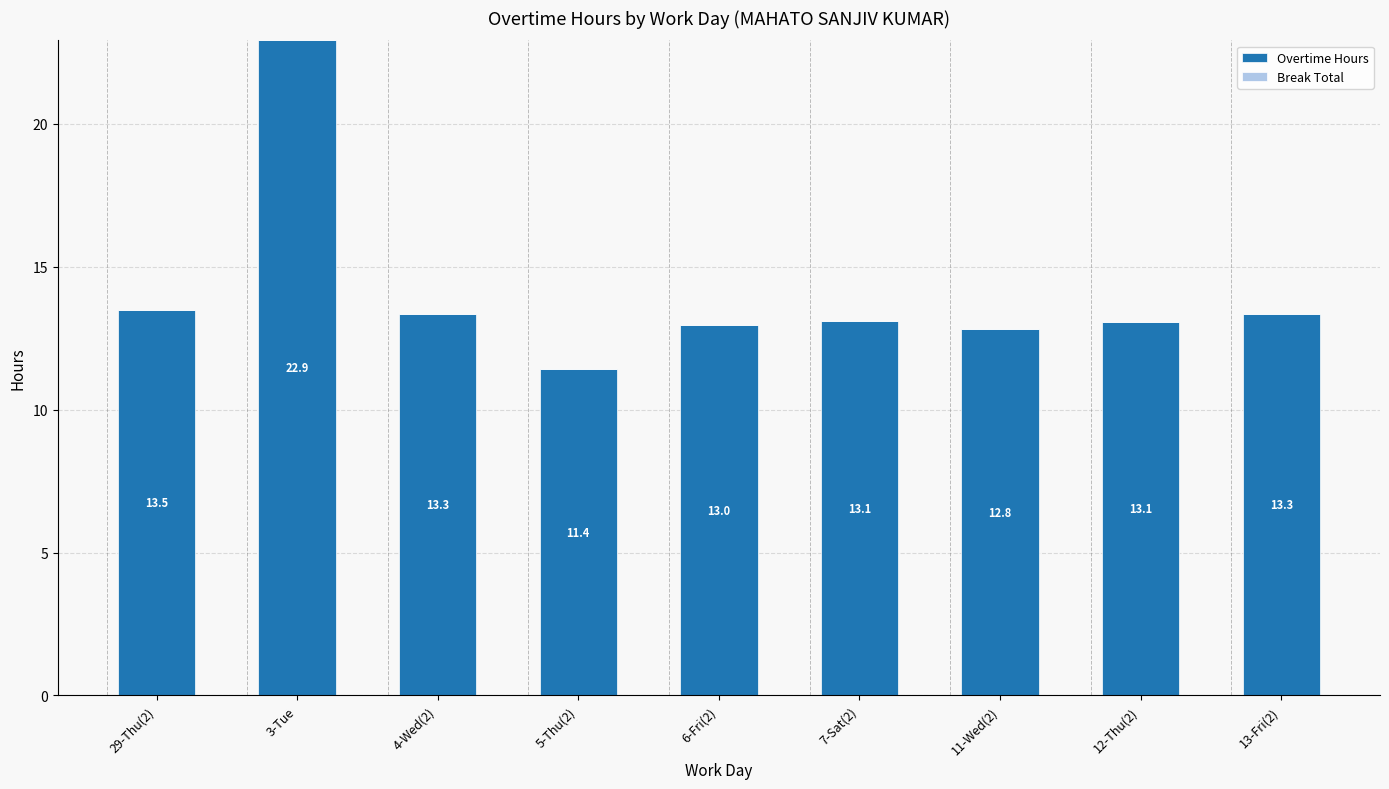

What is the ratio of the value at 13-Fri(2) to the value at 4-Wed(2)?

1.0